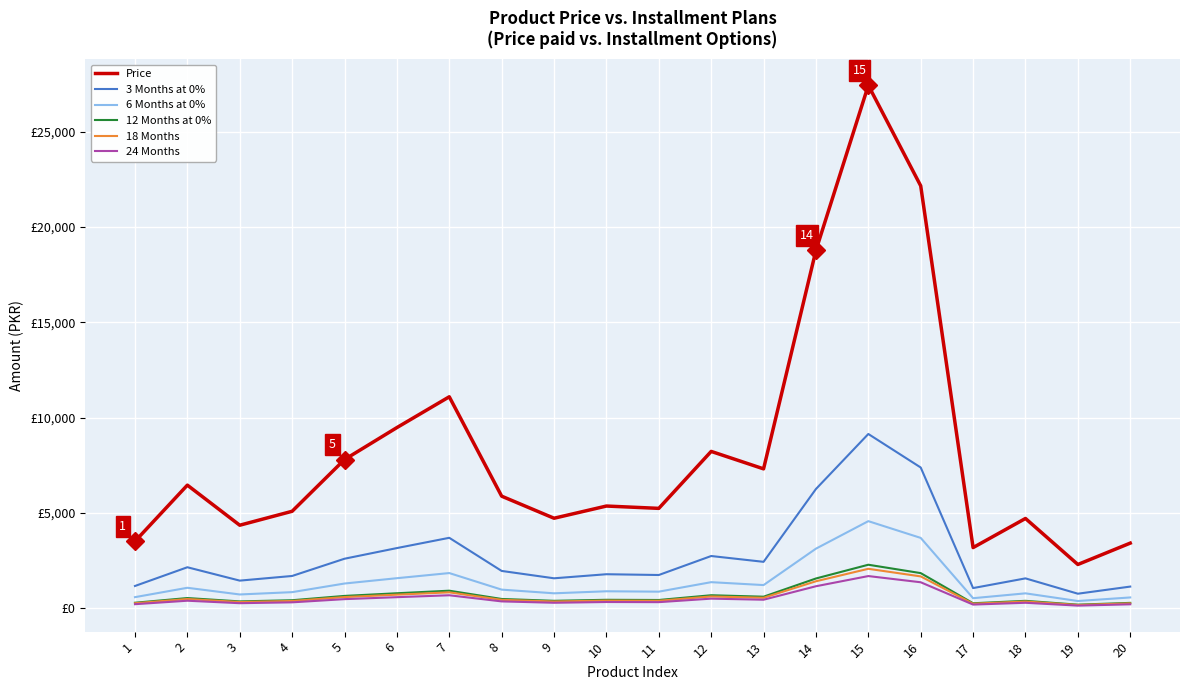

List the series in order of their peak value, lowest first.

24 Months, 18 Months, 12 Months at 0%, 6 Months at 0%, 3 Months at 0%, Price